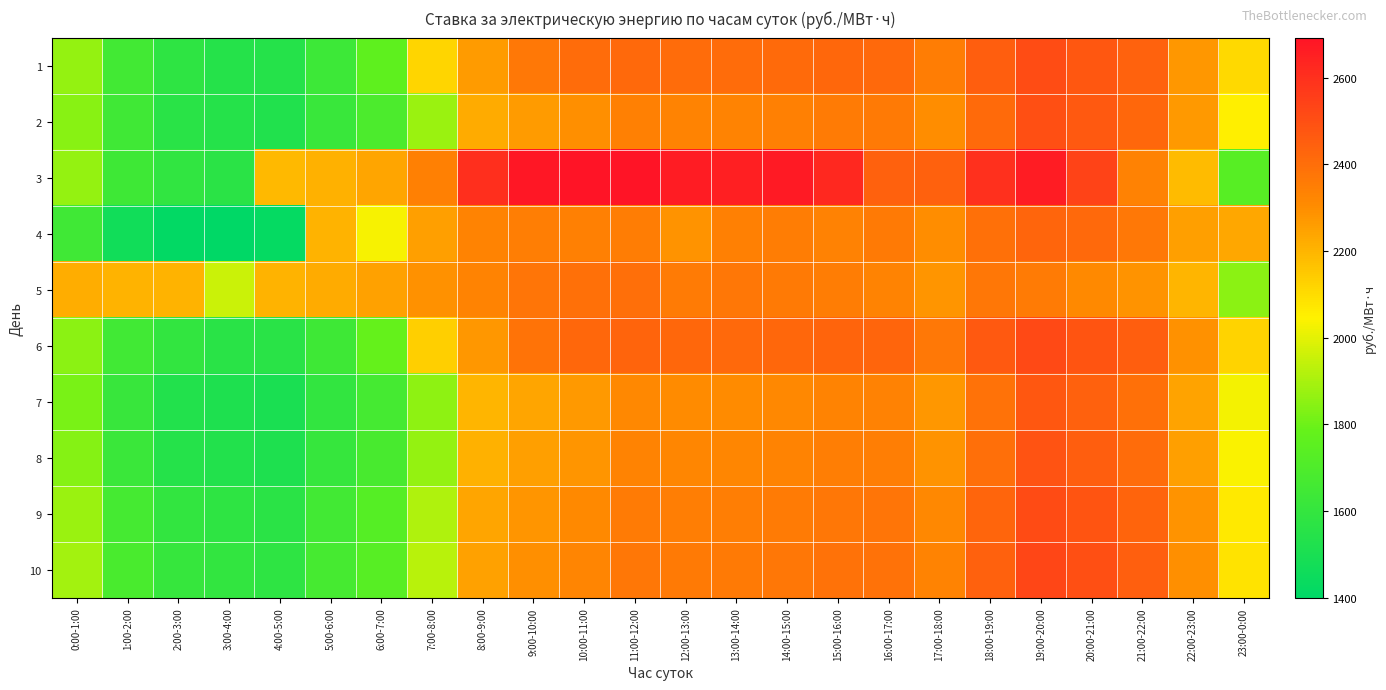

Reading left to right, extract all data points from this chart.

1: 0:00-1:00=1865.6	1:00-2:00=1652.9	2:00-3:00=1580.9	3:00-4:00=1545.9	4:00-5:00=1543.0	5:00-6:00=1635.8	6:00-7:00=1762.2	7:00-8:00=2117.1	8:00-9:00=2264.8	9:00-10:00=2365.2	10:00-11:00=2408.8	11:00-12:00=2419.7	12:00-13:00=2408.2	13:00-14:00=2405.0	14:00-15:00=2411.1	15:00-16:00=2423.0	16:00-17:00=2416.8	17:00-18:00=2353.3	18:00-19:00=2454.8	19:00-20:00=2506.7	20:00-21:00=2472.7	21:00-22:00=2439.8	22:00-23:00=2276.9	23:00-0:00=2109.7
2: 0:00-1:00=1847.0	1:00-2:00=1642.5	2:00-3:00=1561.3	3:00-4:00=1545.5	4:00-5:00=1530.2	5:00-6:00=1620.6	6:00-7:00=1688.8	7:00-8:00=1879.5	8:00-9:00=2223.3	9:00-10:00=2267.3	10:00-11:00=2294.9	11:00-12:00=2342.9	12:00-13:00=2333.4	13:00-14:00=2333.0	14:00-15:00=2344.1	15:00-16:00=2358.1	16:00-17:00=2360.0	17:00-18:00=2300.5	18:00-19:00=2412.6	19:00-20:00=2499.1	20:00-21:00=2467.8	21:00-22:00=2420.1	22:00-23:00=2269.6	23:00-0:00=2054.4
3: 0:00-1:00=1865.9	1:00-2:00=1638.5	2:00-3:00=1588.6	3:00-4:00=1566.1	4:00-5:00=2192.5	5:00-6:00=2209.3	6:00-7:00=2243.2	7:00-8:00=2342.2	8:00-9:00=2602.4	9:00-10:00=2680.8	10:00-11:00=2692.8	11:00-12:00=2687.9	12:00-13:00=2663.4	13:00-14:00=2654.8	14:00-15:00=2668.1	15:00-16:00=2624.8	16:00-17:00=2440.6	17:00-18:00=2442.3	18:00-19:00=2597.0	19:00-20:00=2662.6	20:00-21:00=2539.9	21:00-22:00=2335.5	22:00-23:00=2186.1	23:00-0:00=1736.6
4: 0:00-1:00=1643.0	1:00-2:00=1466.5	2:00-3:00=1412.6	3:00-4:00=1399.8	4:00-5:00=1424.6	5:00-6:00=2205.7	6:00-7:00=2032.7	7:00-8:00=2256.5	8:00-9:00=2332.7	9:00-10:00=2346.2	10:00-11:00=2342.8	11:00-12:00=2353.8	12:00-13:00=2283.7	13:00-14:00=2342.5	14:00-15:00=2353.7	15:00-16:00=2336.6	16:00-17:00=2360.0	17:00-18:00=2301.9	18:00-19:00=2390.4	19:00-20:00=2426.2	20:00-21:00=2416.7	21:00-22:00=2369.2	22:00-23:00=2255.8	23:00-0:00=2234.2
5: 0:00-1:00=2221.4	1:00-2:00=2205.4	2:00-3:00=2202.9	3:00-4:00=1960.0	4:00-5:00=2206.7	5:00-6:00=2224.8	6:00-7:00=2249.9	7:00-8:00=2293.7	8:00-9:00=2330.6	9:00-10:00=2378.6	10:00-11:00=2391.6	11:00-12:00=2397.1	12:00-13:00=2357.2	13:00-14:00=2370.0	14:00-15:00=2360.1	15:00-16:00=2350.3	16:00-17:00=2332.1	17:00-18:00=2283.0	18:00-19:00=2371.1	19:00-20:00=2356.8	20:00-21:00=2311.6	21:00-22:00=2287.0	22:00-23:00=2202.7	23:00-0:00=1849.9
6: 0:00-1:00=1849.9	1:00-2:00=1649.1	2:00-3:00=1592.3	3:00-4:00=1560.5	4:00-5:00=1558.2	5:00-6:00=1638.9	6:00-7:00=1780.5	7:00-8:00=2134.6	8:00-9:00=2278.3	9:00-10:00=2380.1	10:00-11:00=2421.3	11:00-12:00=2432.4	12:00-13:00=2420.8	13:00-14:00=2417.3	14:00-15:00=2423.7	15:00-16:00=2435.1	16:00-17:00=2428.9	17:00-18:00=2365.2	18:00-19:00=2467.3	19:00-20:00=2519.1	20:00-21:00=2485.2	21:00-22:00=2452.3	22:00-23:00=2289.2	23:00-0:00=2122.4
7: 0:00-1:00=1823.5	1:00-2:00=1612.3	2:00-3:00=1534.6	3:00-4:00=1520.2	4:00-5:00=1505.7	5:00-6:00=1595.3	6:00-7:00=1663.2	7:00-8:00=1854.6	8:00-9:00=2198.4	9:00-10:00=2242.3	10:00-11:00=2269.8	11:00-12:00=2317.7	12:00-13:00=2308.2	13:00-14:00=2307.9	14:00-15:00=2318.8	15:00-16:00=2332.8	16:00-17:00=2334.7	17:00-18:00=2275.2	18:00-19:00=2387.3	19:00-20:00=2473.9	20:00-21:00=2442.7	21:00-22:00=2394.8	22:00-23:00=2244.3	23:00-0:00=2029.1
8: 0:00-1:00=1840.2	1:00-2:00=1623.6	2:00-3:00=1545.8	3:00-4:00=1532.3	4:00-5:00=1517.9	5:00-6:00=1607.5	6:00-7:00=1675.7	7:00-8:00=1866.8	8:00-9:00=2210.6	9:00-10:00=2254.4	10:00-11:00=2281.9	11:00-12:00=2329.8	12:00-13:00=2320.3	13:00-14:00=2319.9	14:00-15:00=2330.9	15:00-16:00=2344.9	16:00-17:00=2346.8	17:00-18:00=2287.3	18:00-19:00=2399.4	19:00-20:00=2486.0	20:00-21:00=2454.8	21:00-22:00=2406.9	22:00-23:00=2256.4	23:00-0:00=2041.2
9: 0:00-1:00=1878.3	1:00-2:00=1667.2	2:00-3:00=1595.1	3:00-4:00=1580.6	4:00-5:00=1565.9	5:00-6:00=1655.6	6:00-7:00=1723.8	7:00-8:00=1914.9	8:00-9:00=2238.7	9:00-10:00=2282.6	10:00-11:00=2309.9	11:00-12:00=2357.9	12:00-13:00=2348.4	13:00-14:00=2348.0	14:00-15:00=2358.9	15:00-16:00=2373.0	16:00-17:00=2374.9	17:00-18:00=2315.4	18:00-19:00=2427.6	19:00-20:00=2514.1	20:00-21:00=2483.0	21:00-22:00=2435.0	22:00-23:00=2284.6	23:00-0:00=2069.3
10: 0:00-1:00=1892.6	1:00-2:00=1681.5	2:00-3:00=1609.3	3:00-4:00=1594.8	4:00-5:00=1580.1	5:00-6:00=1669.8	6:00-7:00=1737.9	7:00-8:00=1929.1	8:00-9:00=2252.9	9:00-10:00=2296.8	10:00-11:00=2324.1	11:00-12:00=2372.1	12:00-13:00=2362.7	13:00-14:00=2362.2	14:00-15:00=2373.1	15:00-16:00=2387.2	16:00-17:00=2389.0	17:00-18:00=2329.7	18:00-19:00=2441.8	19:00-20:00=2528.3	20:00-21:00=2497.2	21:00-22:00=2449.2	22:00-23:00=2298.8	23:00-0:00=2083.6